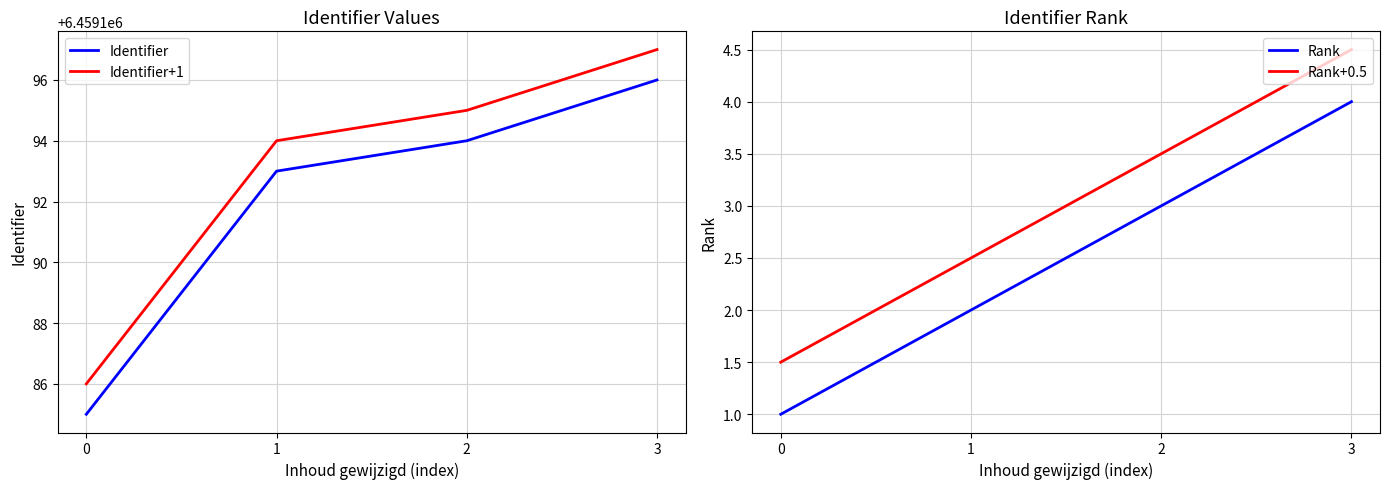

Is it true that Identifier equals 10987687.9 at 1?

False